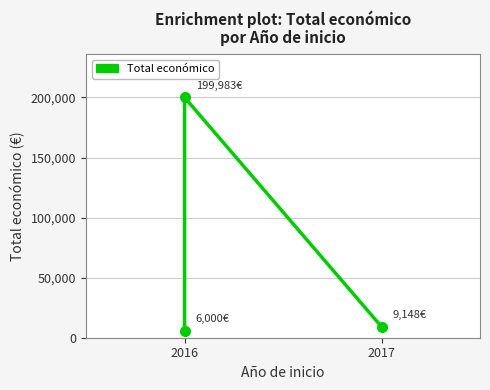

What is the difference between the values at 2017 and 2016?

190835